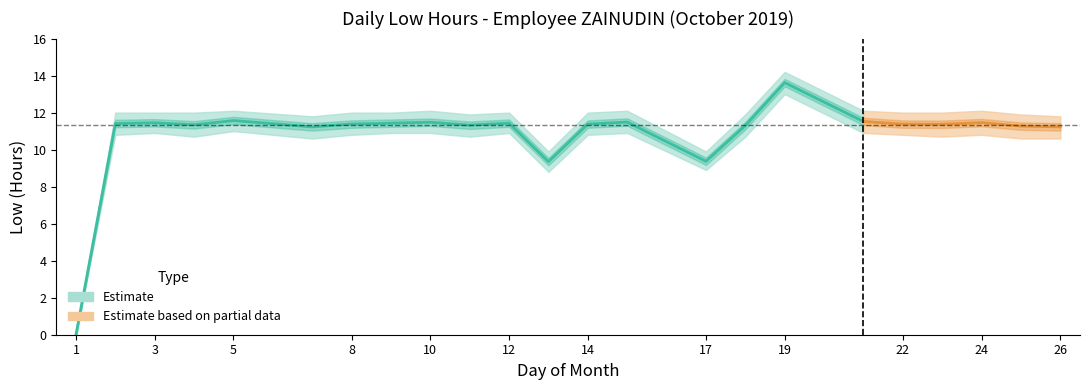

Which category has the lowest value across all series?

1